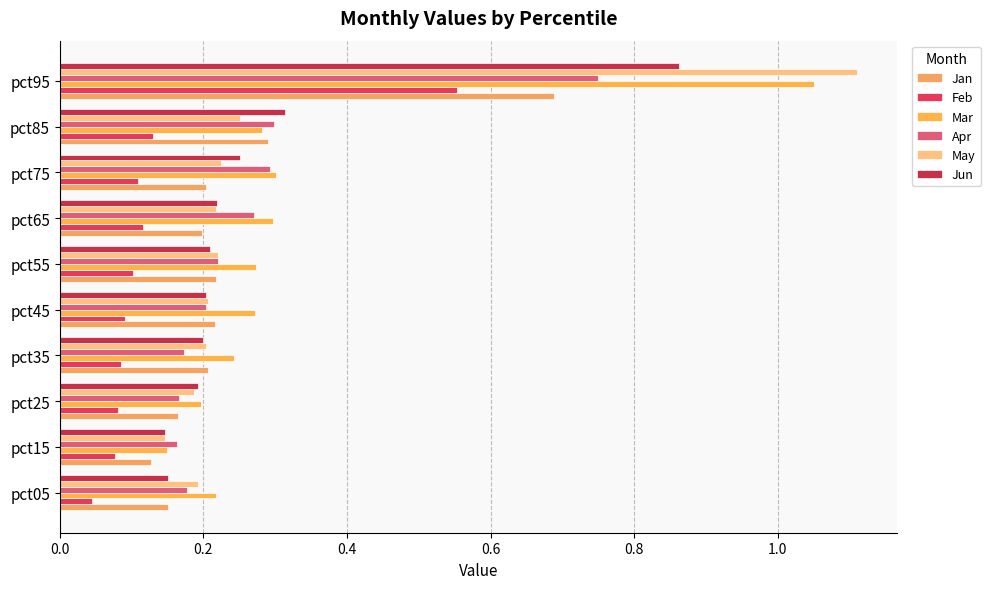

Reading left to right, extract all data points from this chart.

Jan: 0.2	0.1	0.2	0.2	0.2	0.2	0.2	0.2	0.3	0.7
Feb: 0.0	0.1	0.1	0.1	0.1	0.1	0.1	0.1	0.1	0.6
Mar: 0.2	0.1	0.2	0.2	0.3	0.3	0.3	0.3	0.3	1.0
Apr: 0.2	0.2	0.2	0.2	0.2	0.2	0.3	0.3	0.3	0.7
May: 0.2	0.1	0.2	0.2	0.2	0.2	0.2	0.2	0.3	1.1
Jun: 0.2	0.1	0.2	0.2	0.2	0.2	0.2	0.3	0.3	0.9